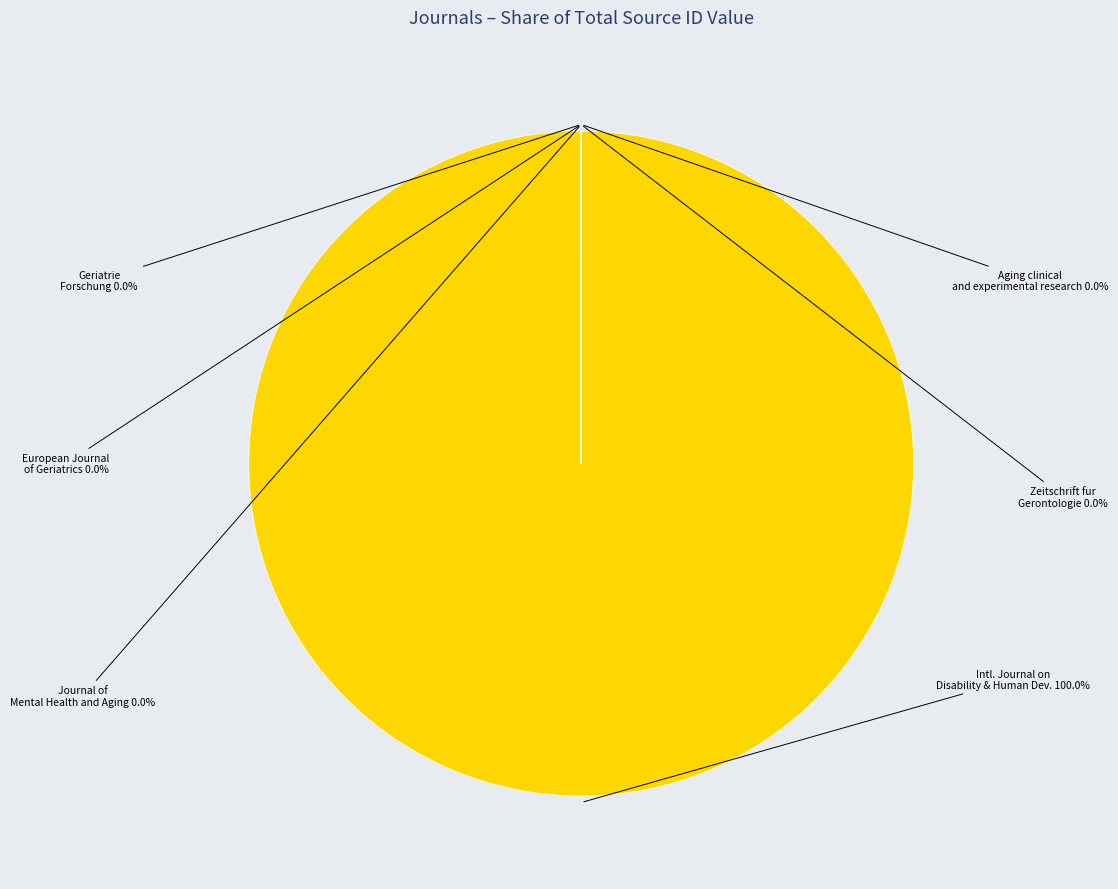

Is it true that Zeitschrift fur Gerontologie und Geriatrie is 0% of the pie?

True